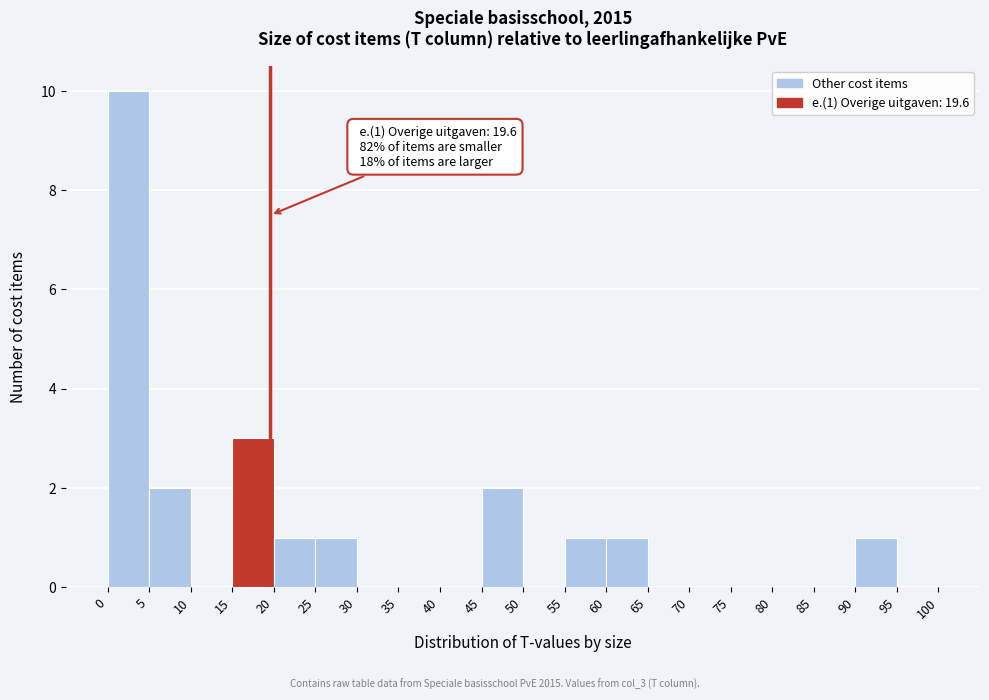

Which range on the x-axis has the tallest bar?

0 to 5